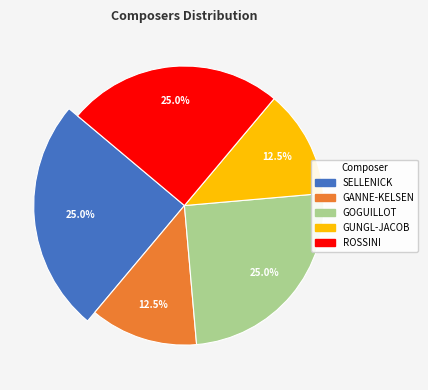

What is the change in value from SELLENICK to GUNGL-JACOB?

-1